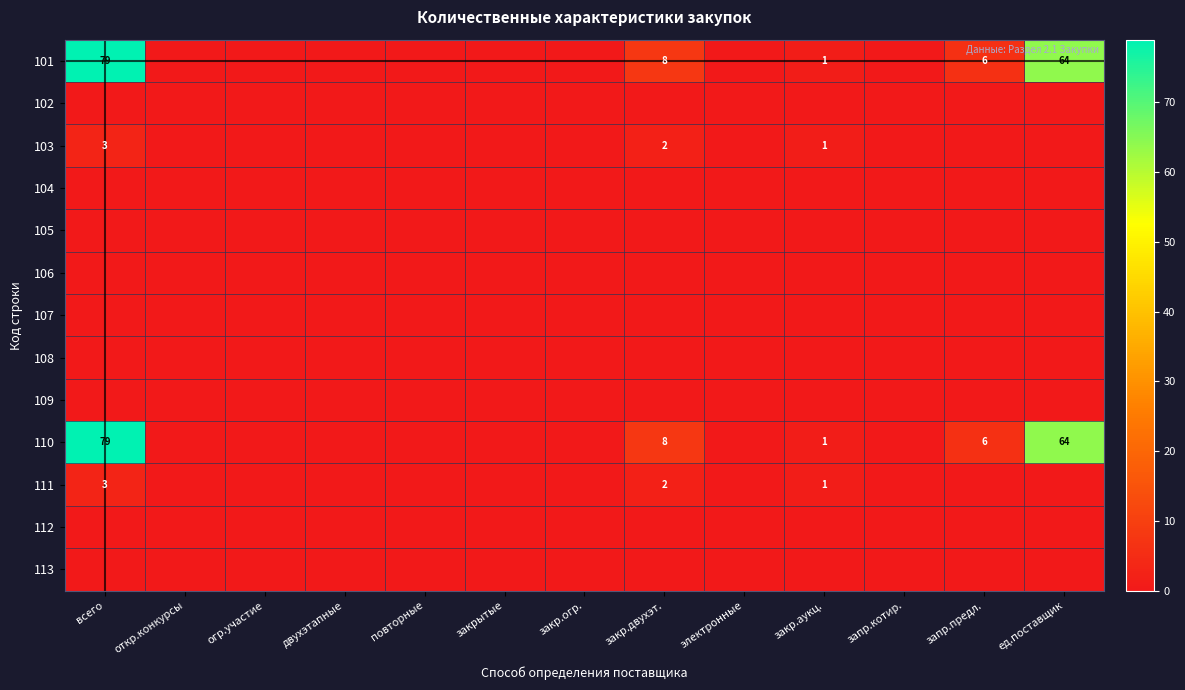

The value of 101 at всего is 79. True or false?

True